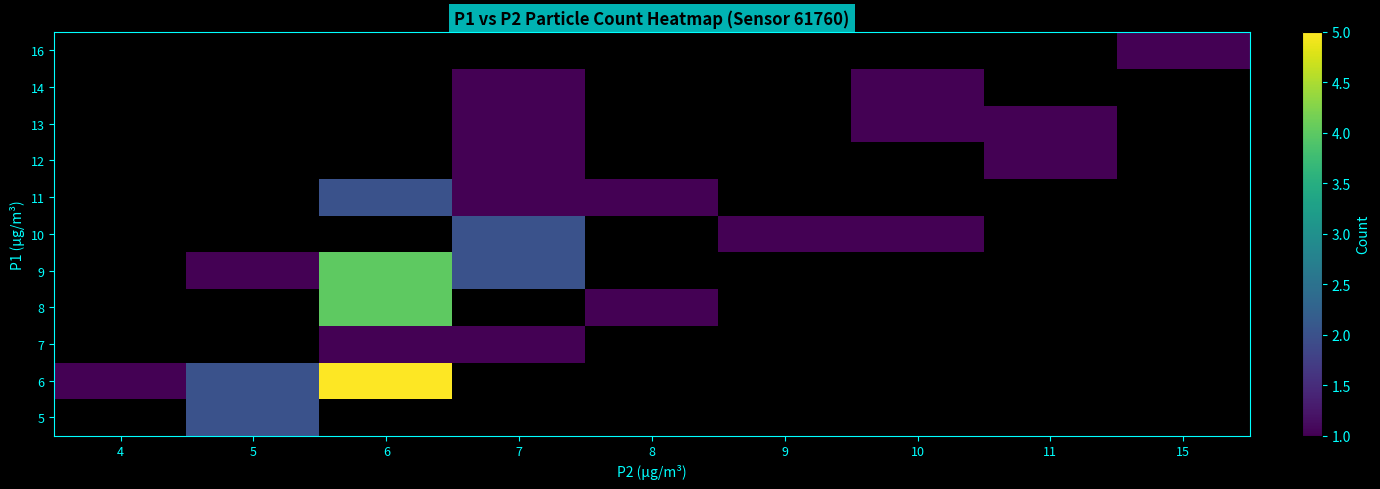

Between 10 and 5, which is larger?

5